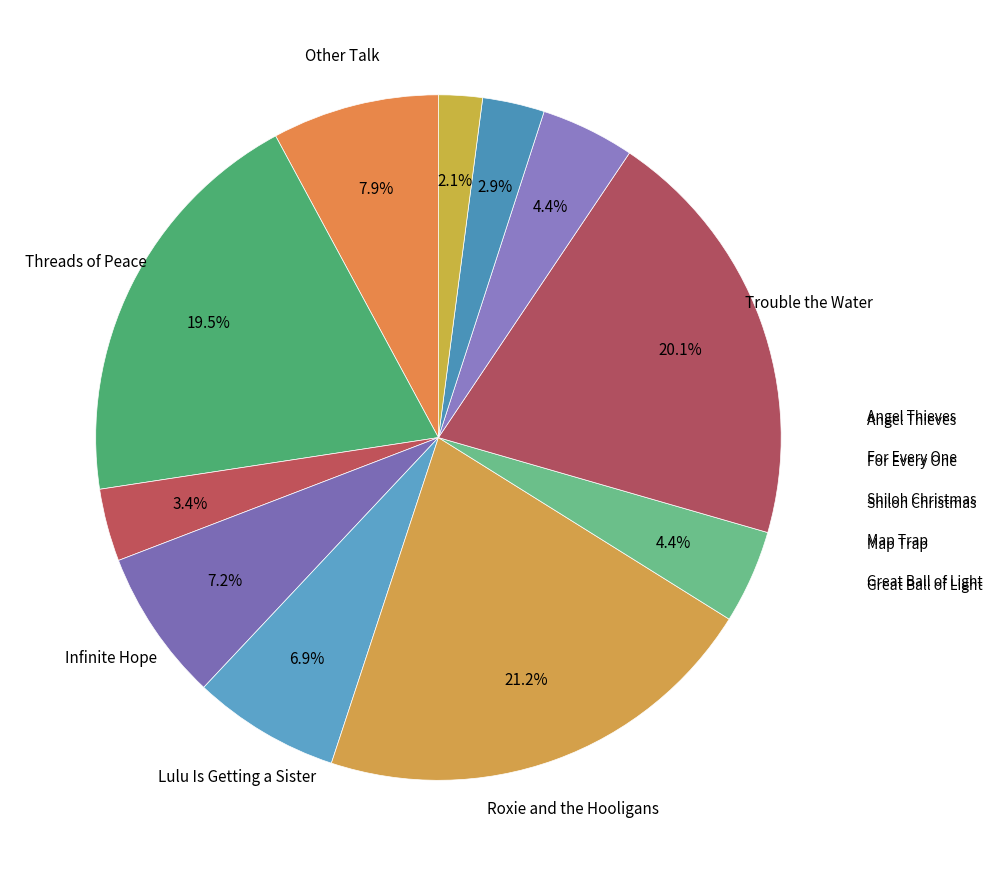

To the nearest percent, what is the difference between the largest and smallest slice percentages?

19%